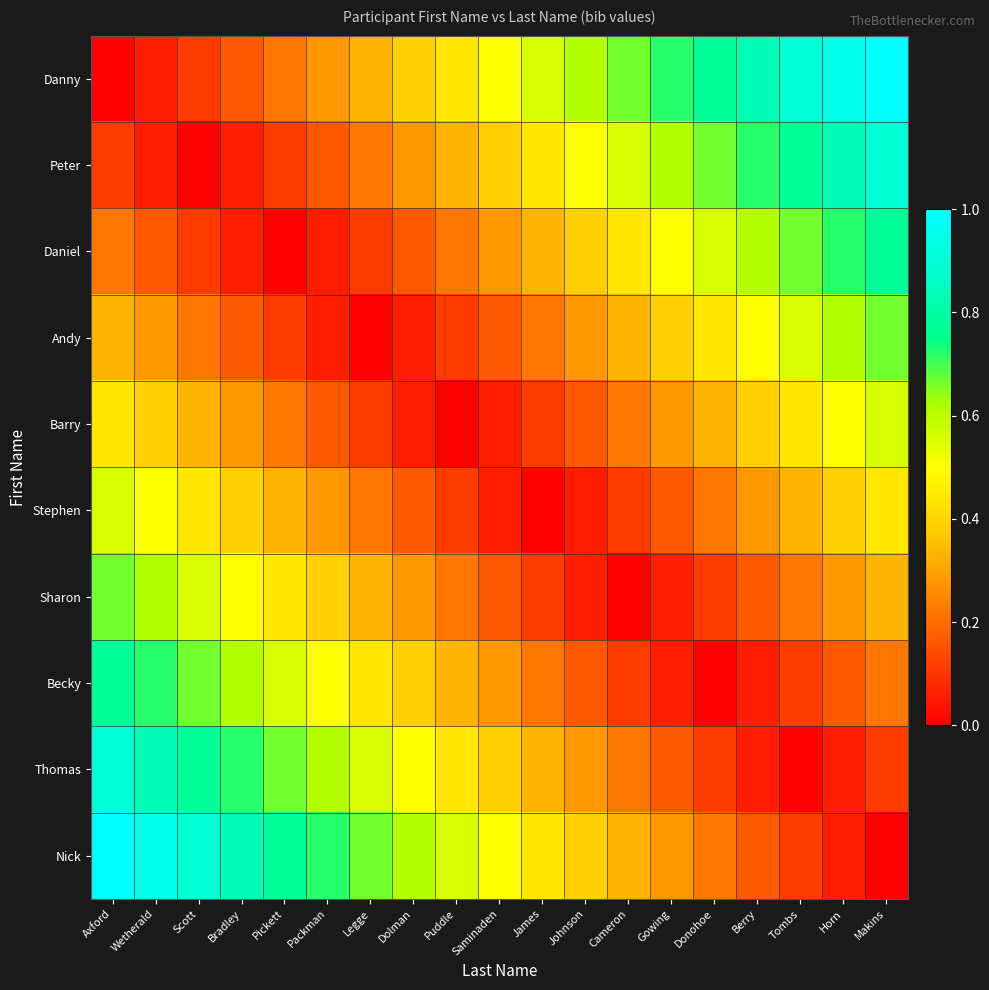

What is the total value across all series at Johnson?

2.9